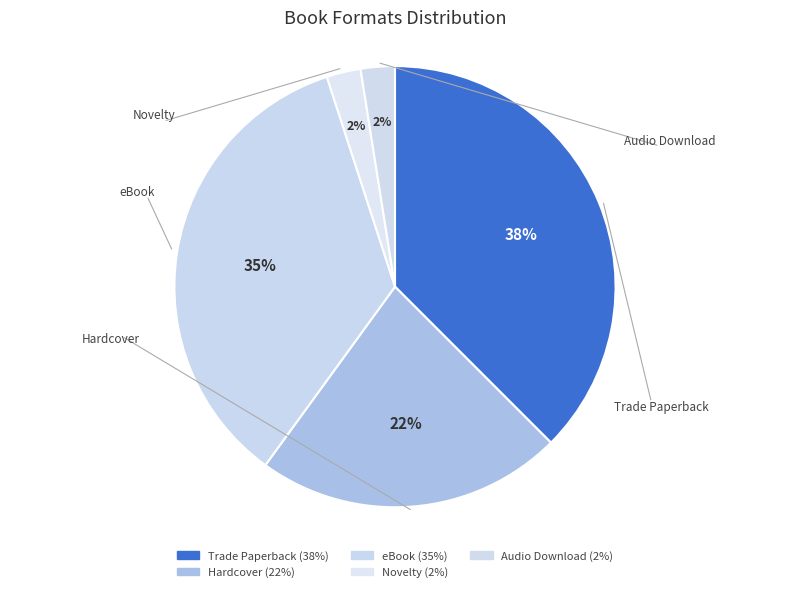

True or false: Audio Download accounts for 1% of the total.

False